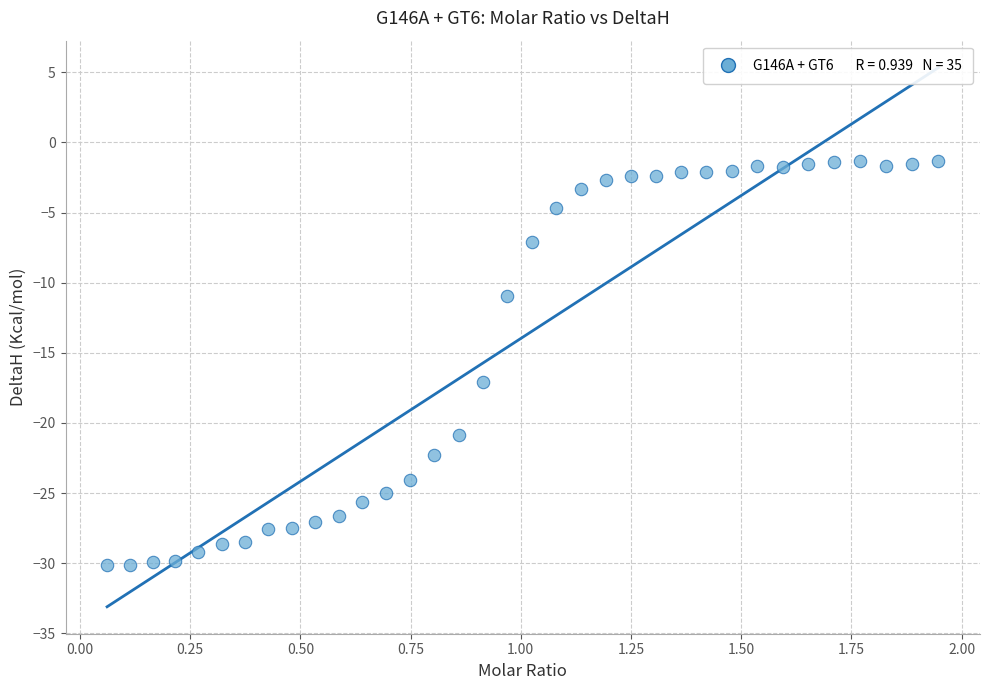

What is the range of Y values (max minus min)?

28.8